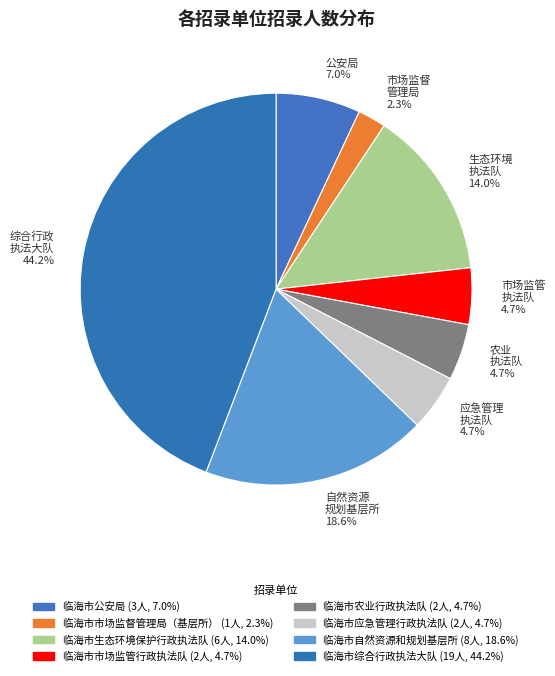

Count the number of slices in the pie.

8